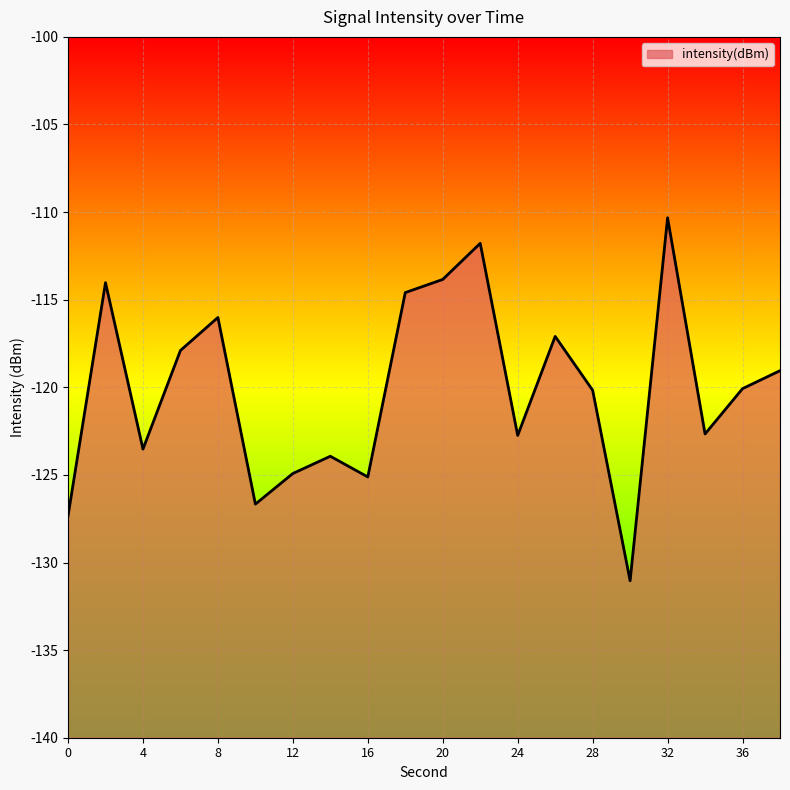

Which category has the highest value across all series?

32